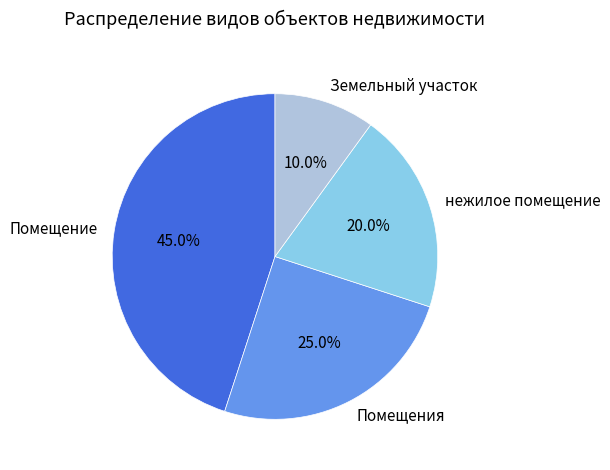

Count the number of slices in the pie.

4